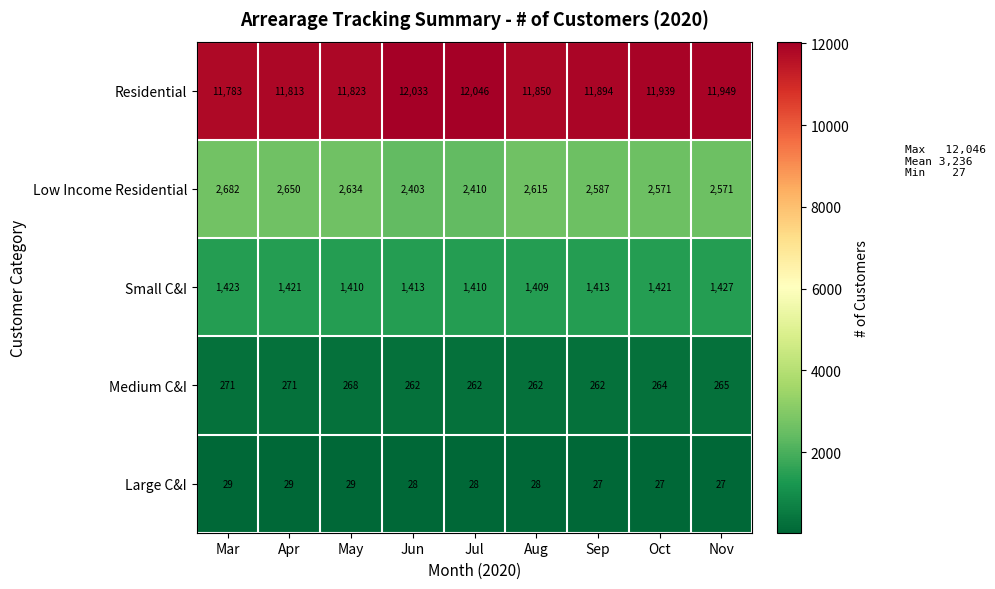

Between Jun and Aug, which series saw the biggest shift?

Low Income Residential